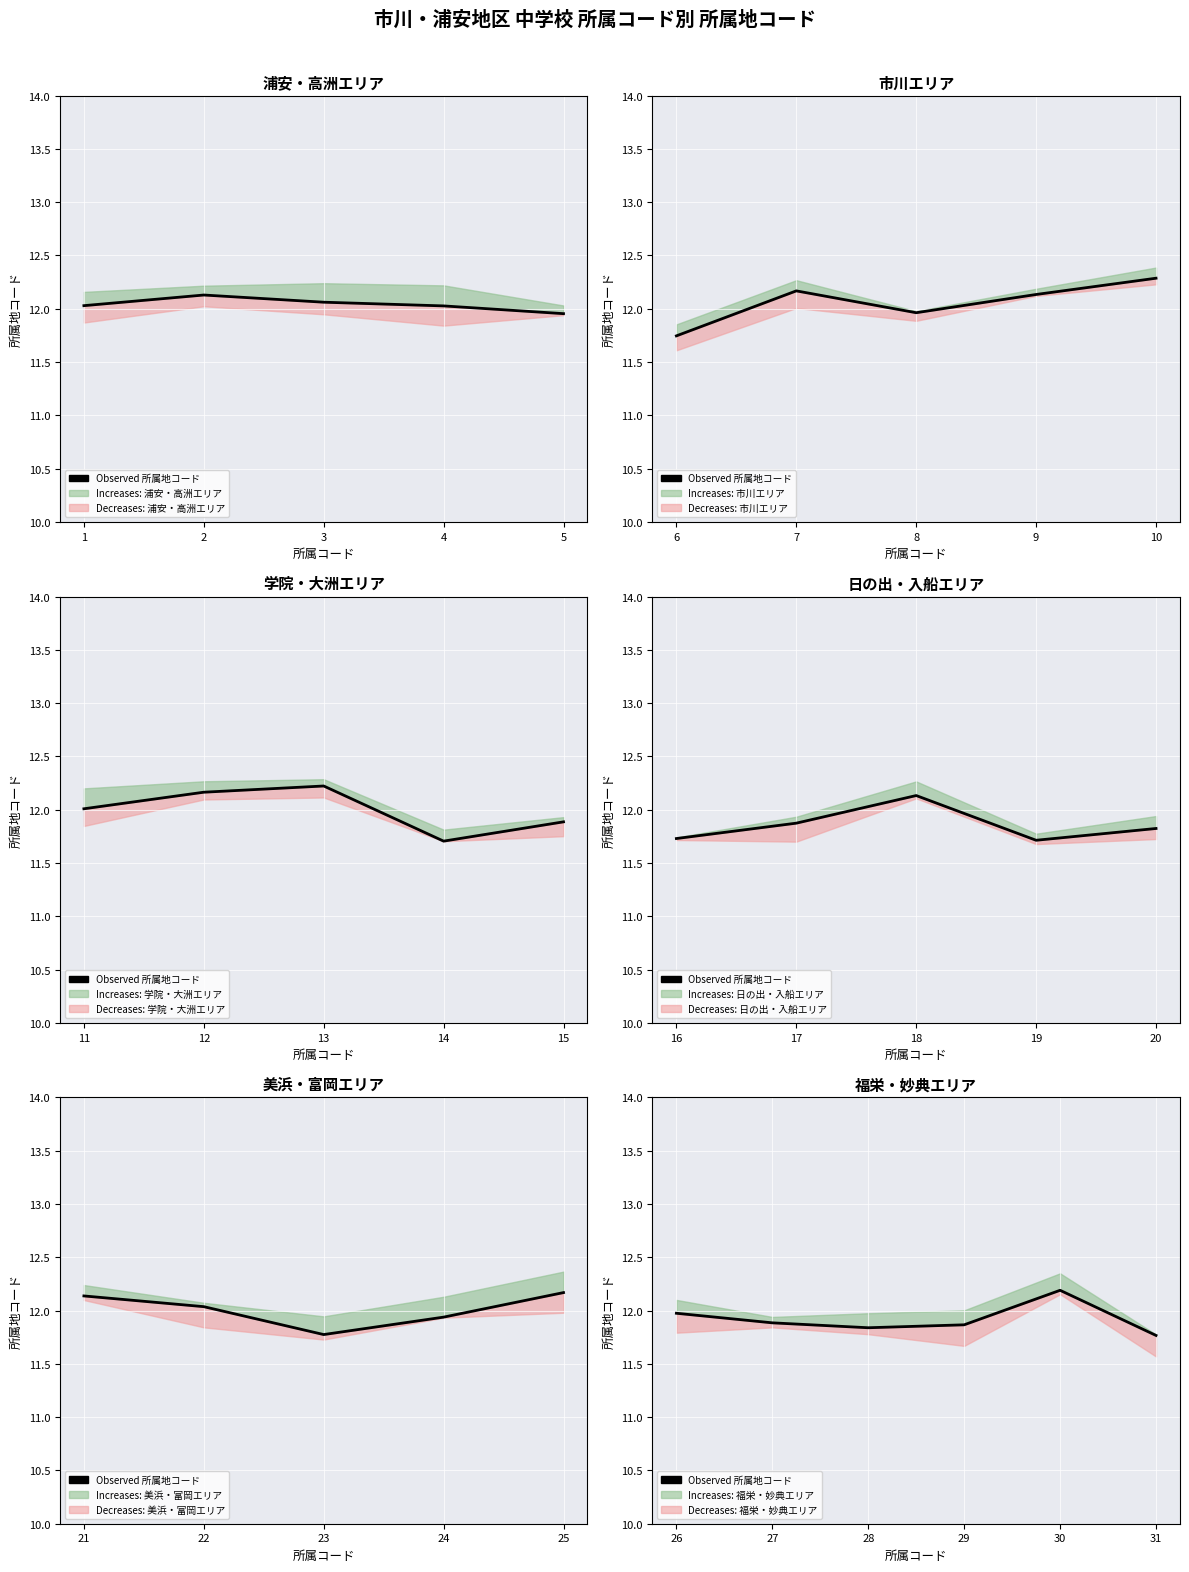

What is the value of the 1st point from the left?

12.0